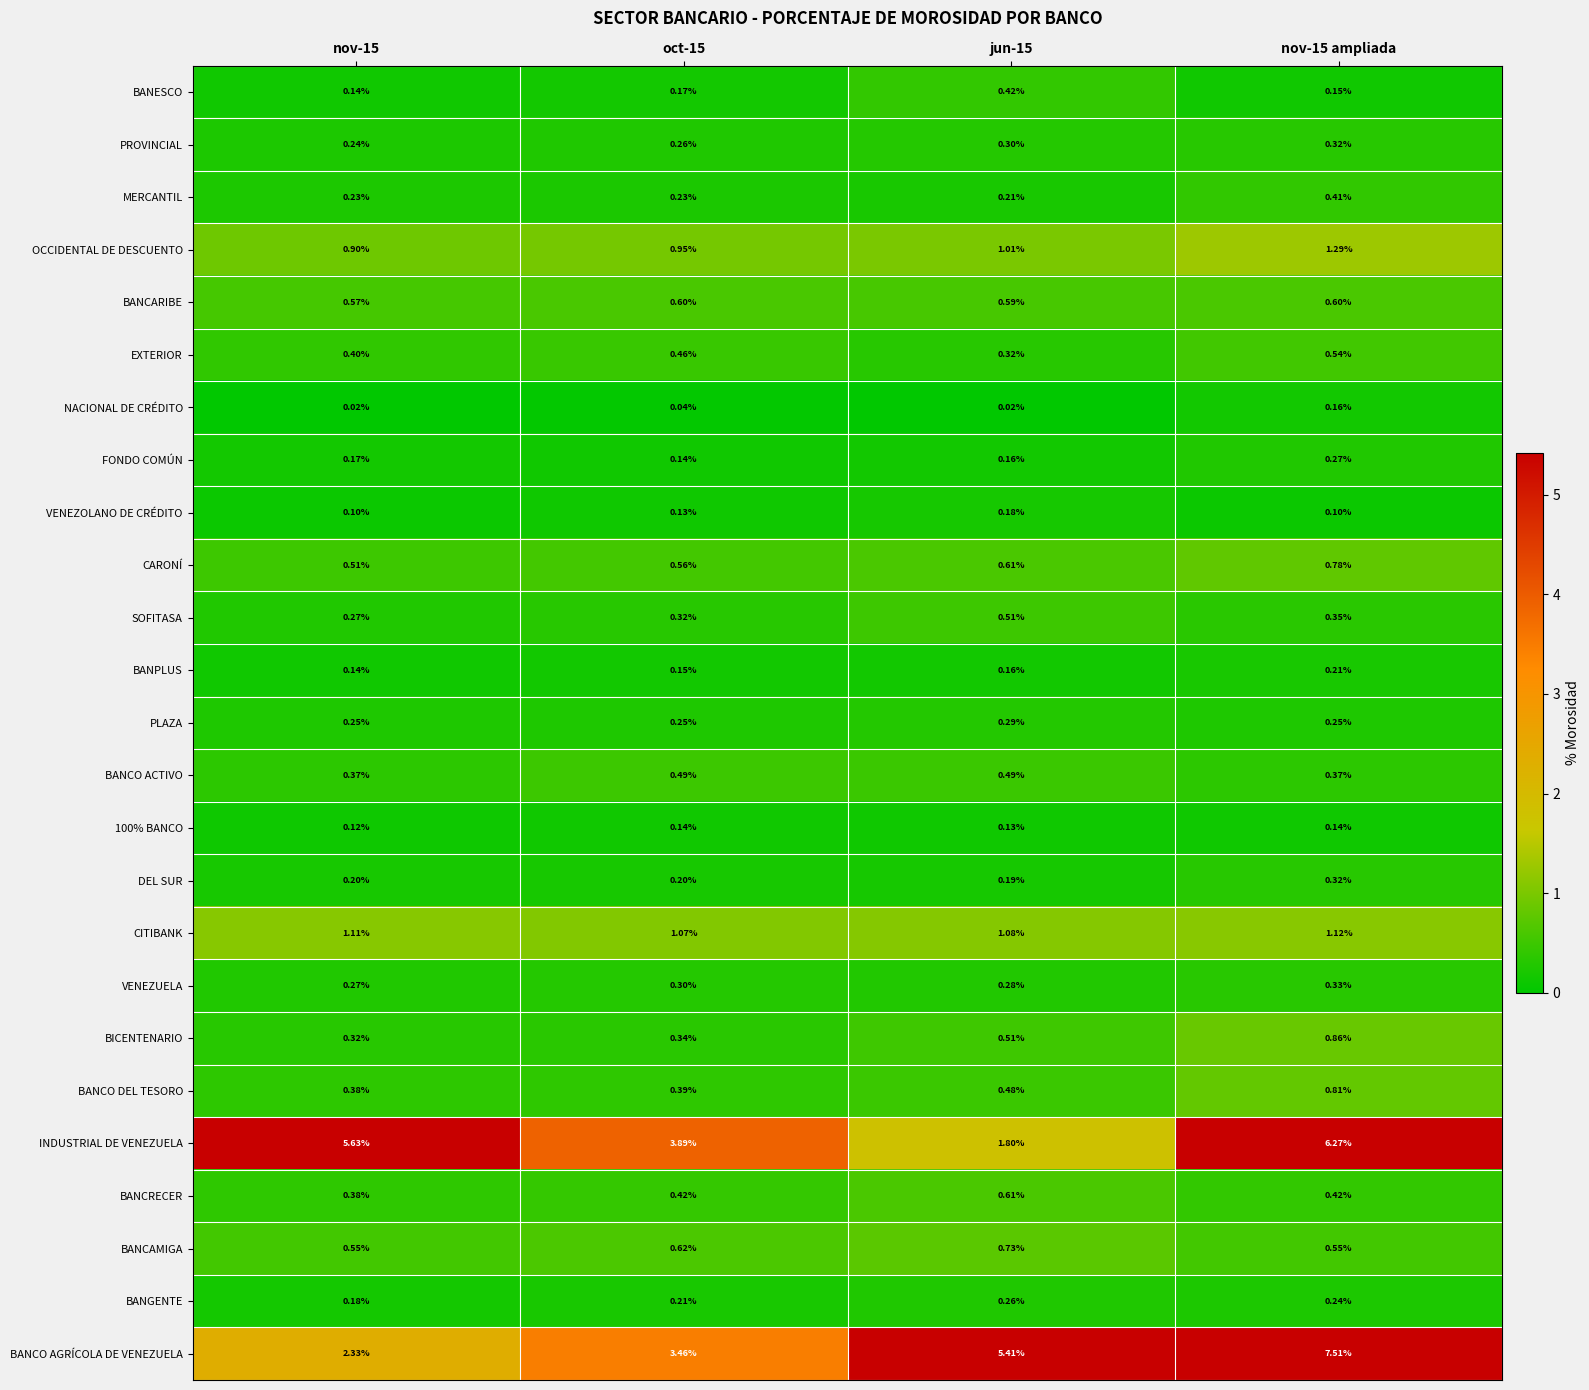

Which series has the largest range (max minus min)?

BANCO AGRÍCOLA DE VENEZUELA